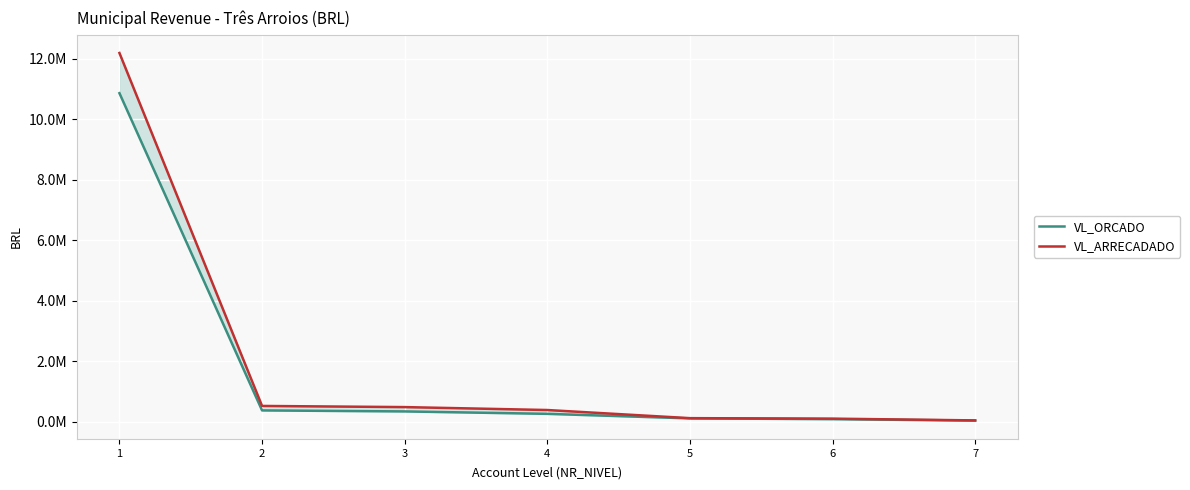

True or false: VL_ARRECADADO and VL_ORCADO intersect in this chart.

False